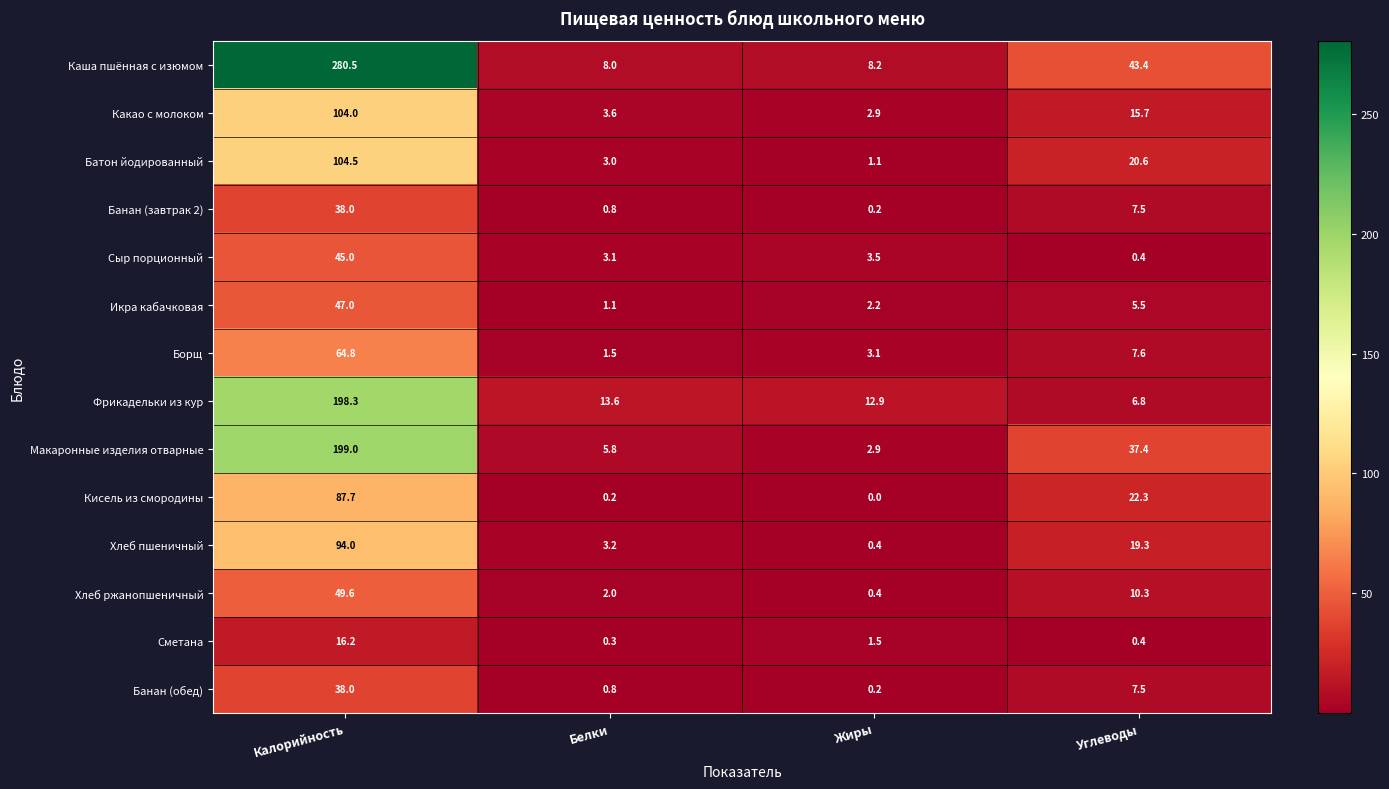

What is the approximate value of Банан (обед) at Калорийность?

38.0